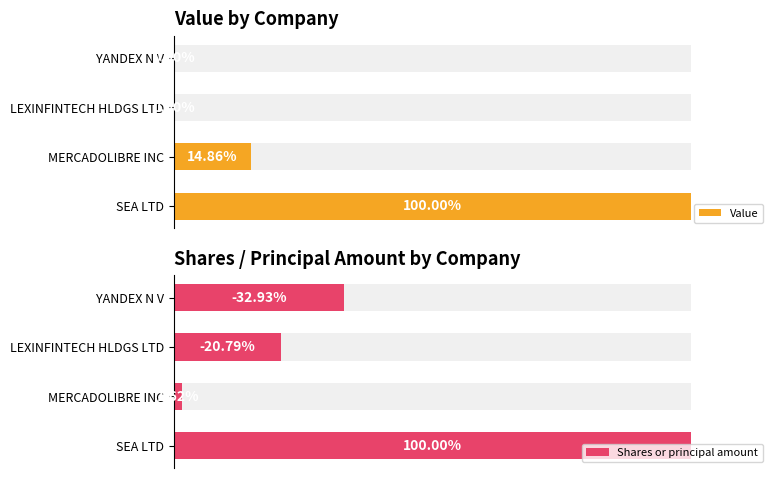

Which series has the largest total across all categories?

Value